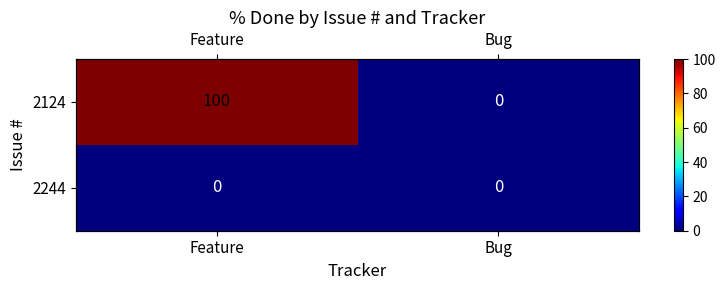

Is it true that 2124 equals 46 at Bug?

False